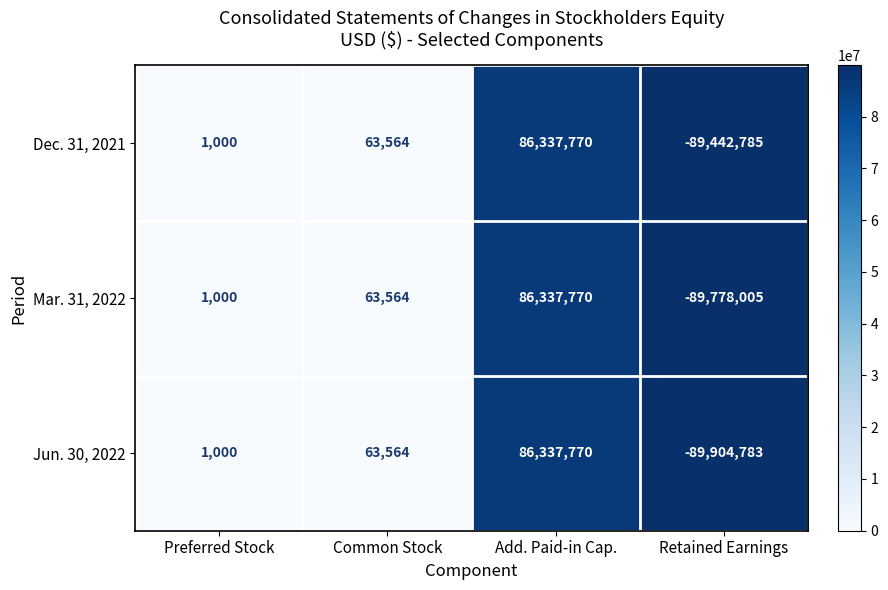

What is the total value across all series at Preferred Stock?

3000